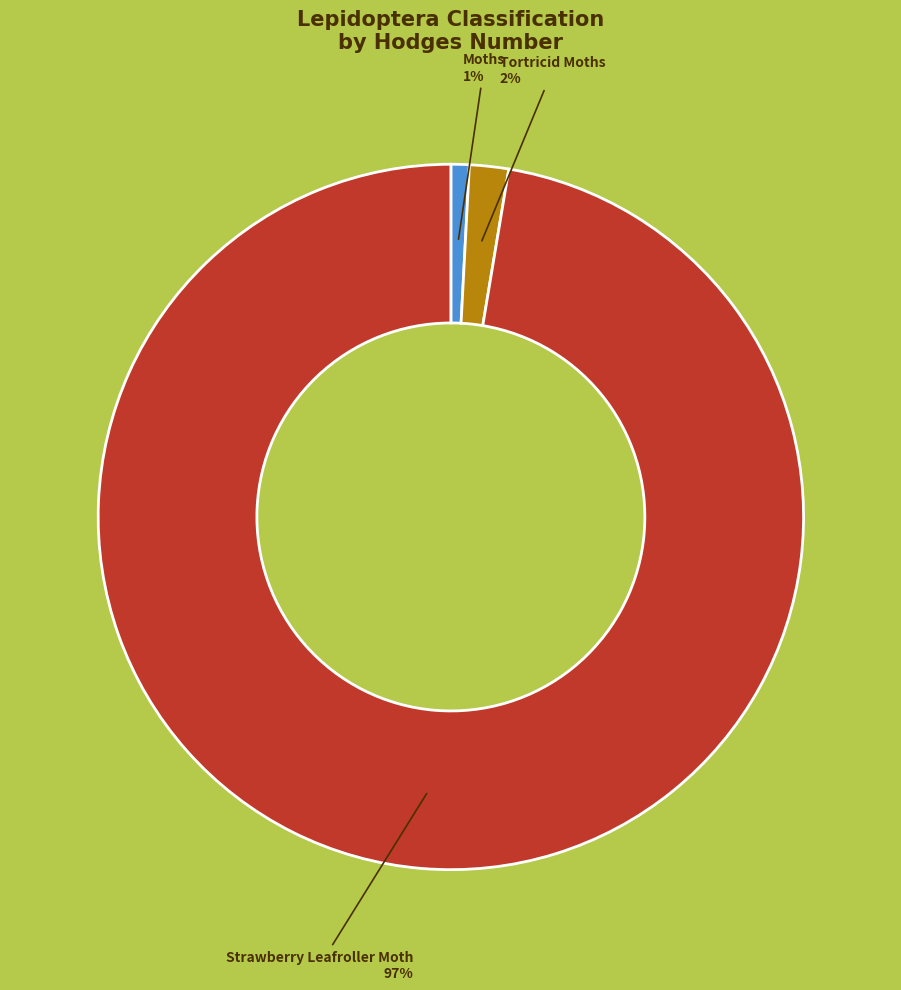

The Tortricid Moths slice represents 14% of the pie. True or false?

False